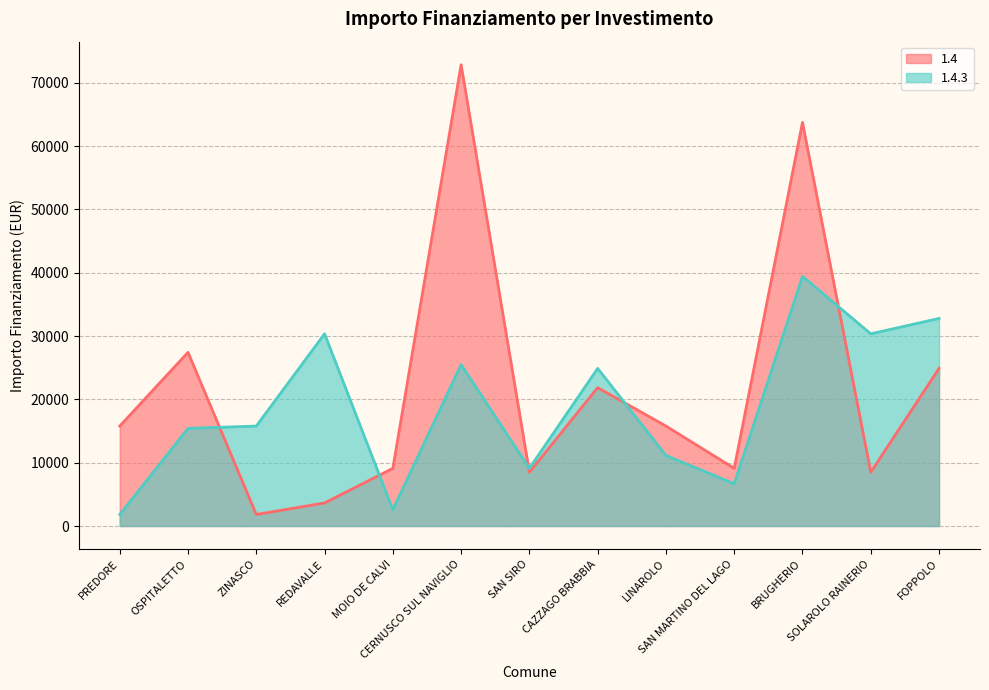

What is the greatest value displayed?

72840